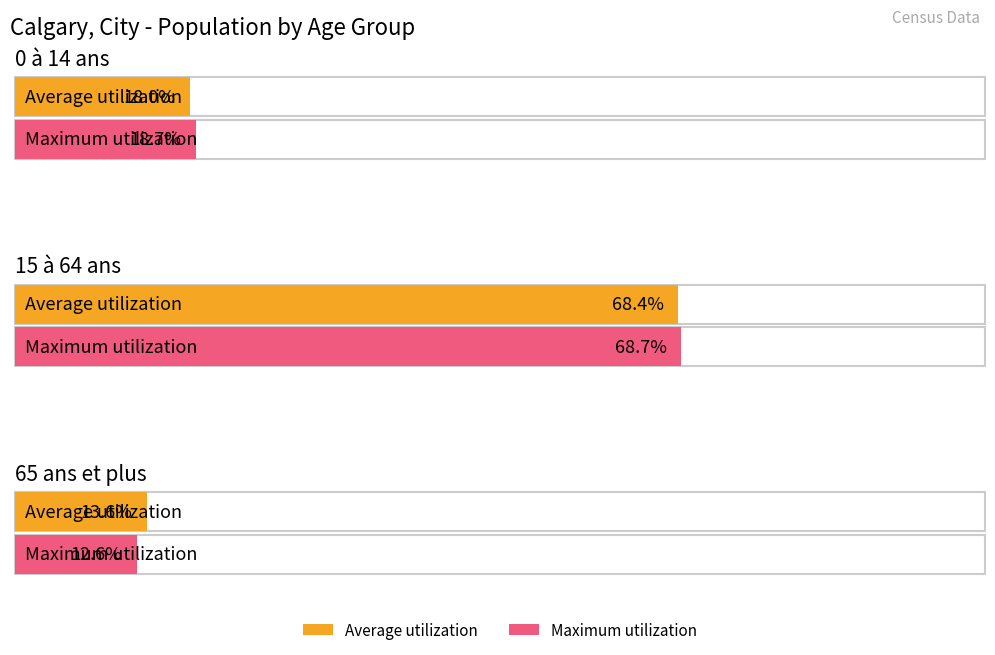

Which category has the highest value in the Average utilization series?

15 à 64 ans